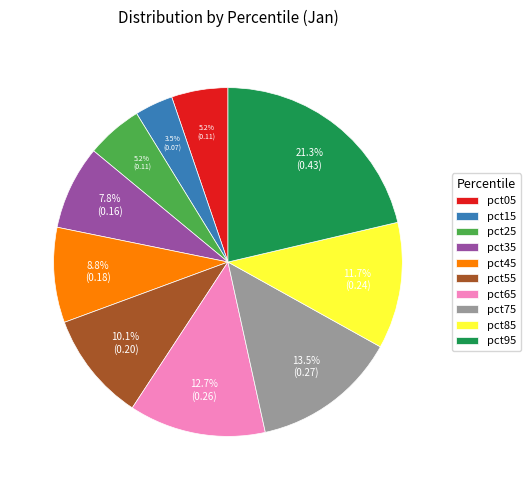

To the nearest percent, what is the combined percentage of pct15 and pct95?

25%